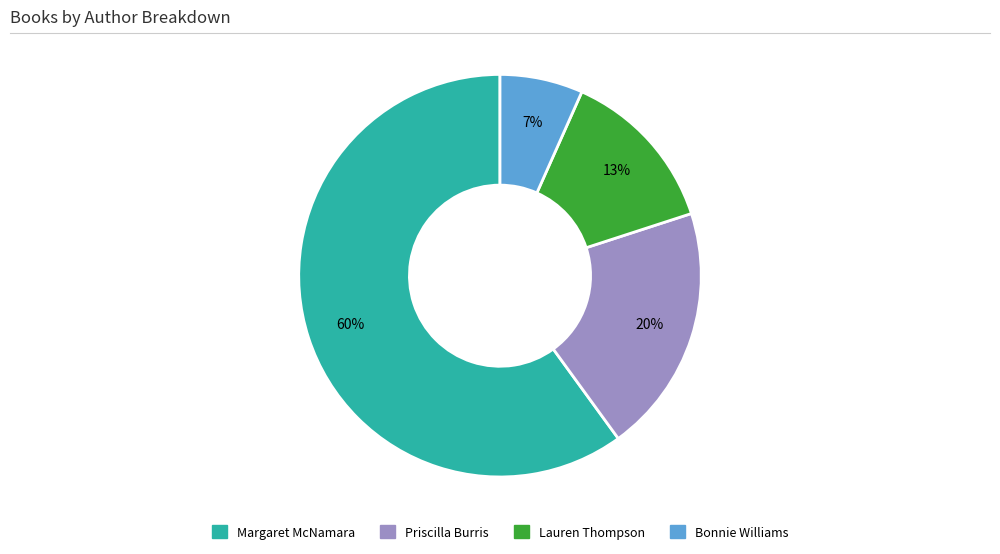

Is there a majority slice in this chart?

Yes